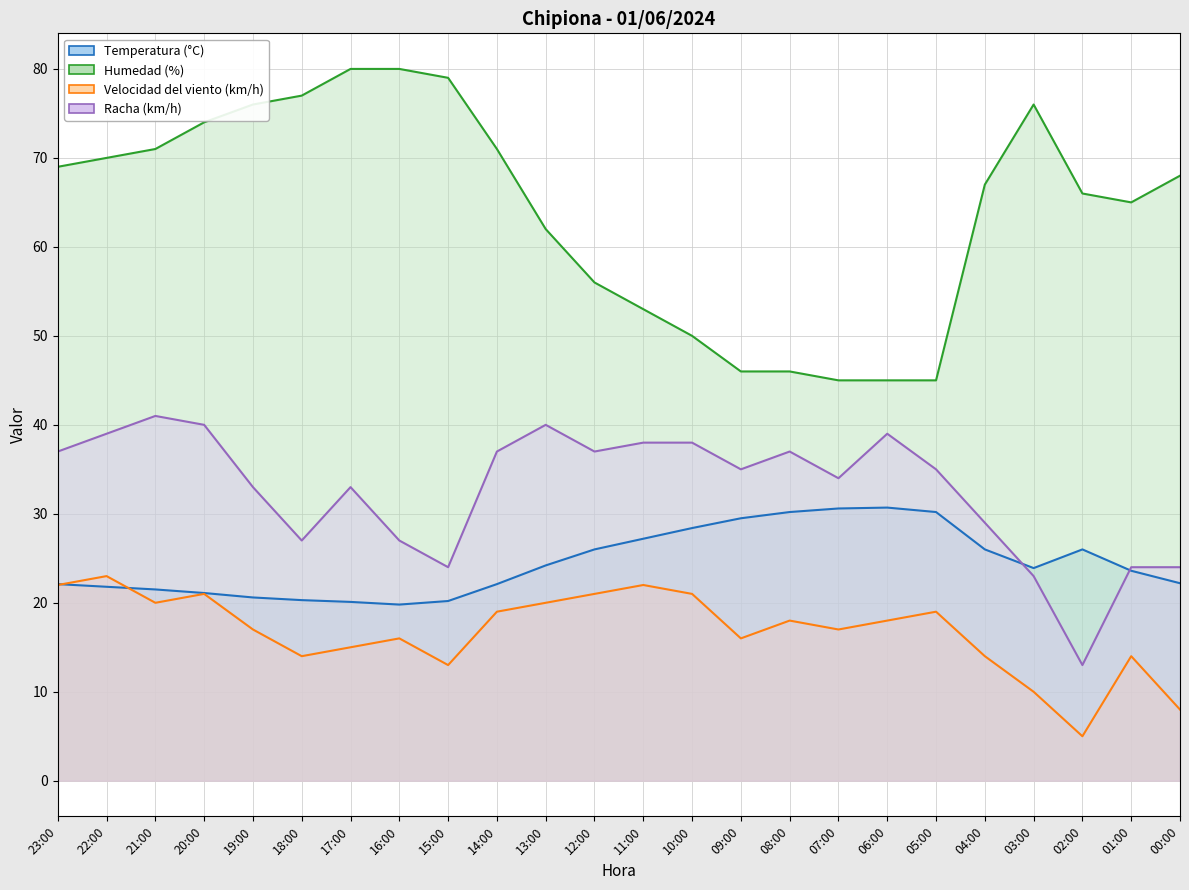

How many intersections are there between Racha (km/h) and Temperatura (°C)?

2